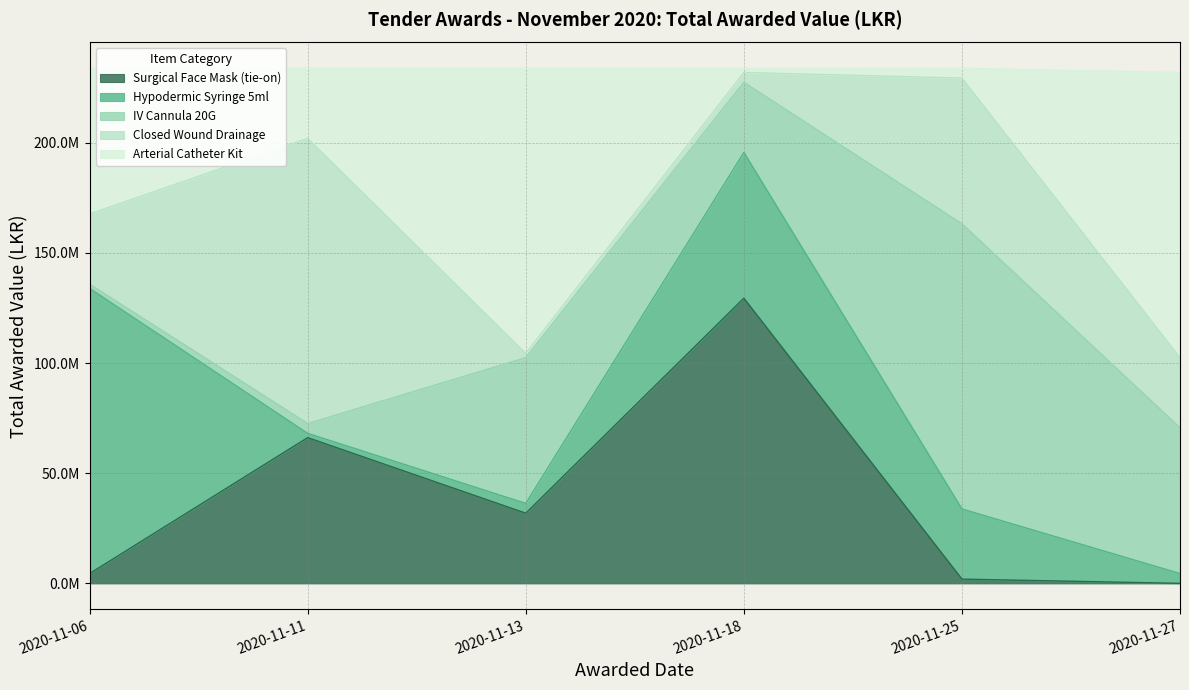

True or false: Surgical Face Mask (tie-on) has more than 0 points higher than both neighbors.

True